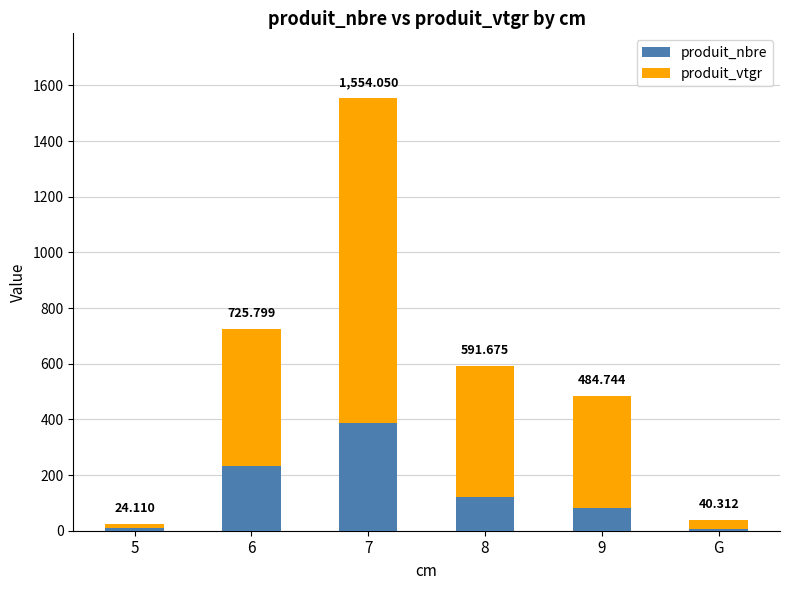

What is the difference between the second highest and minimum values in the produit_nbre series?

226.0